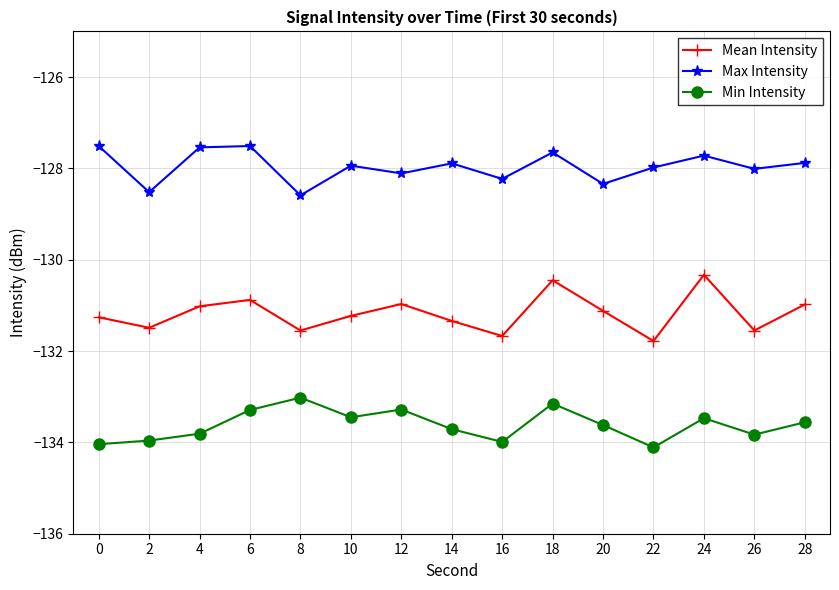

Count the number of data series in this chart.

3